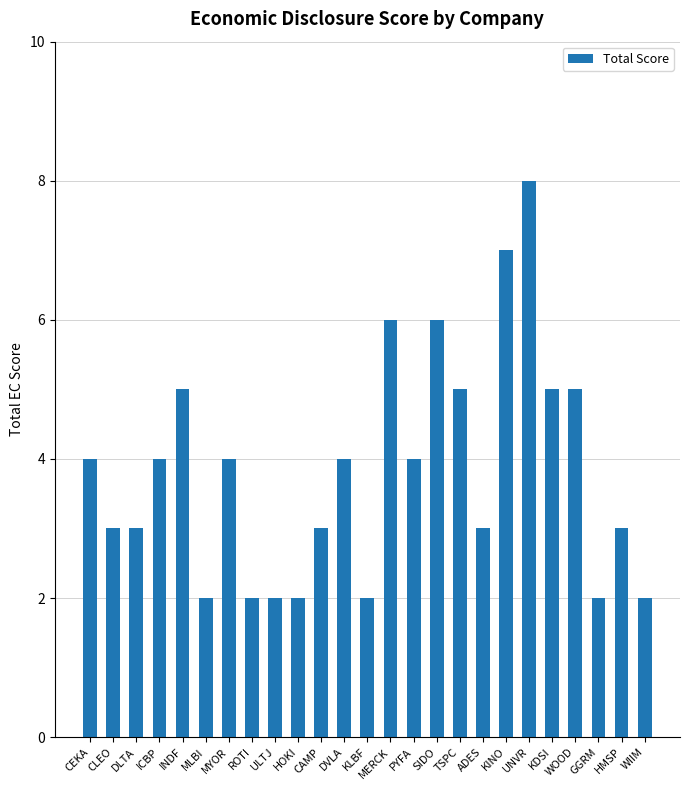

What is the change in value from CAMP to WOOD?

+2